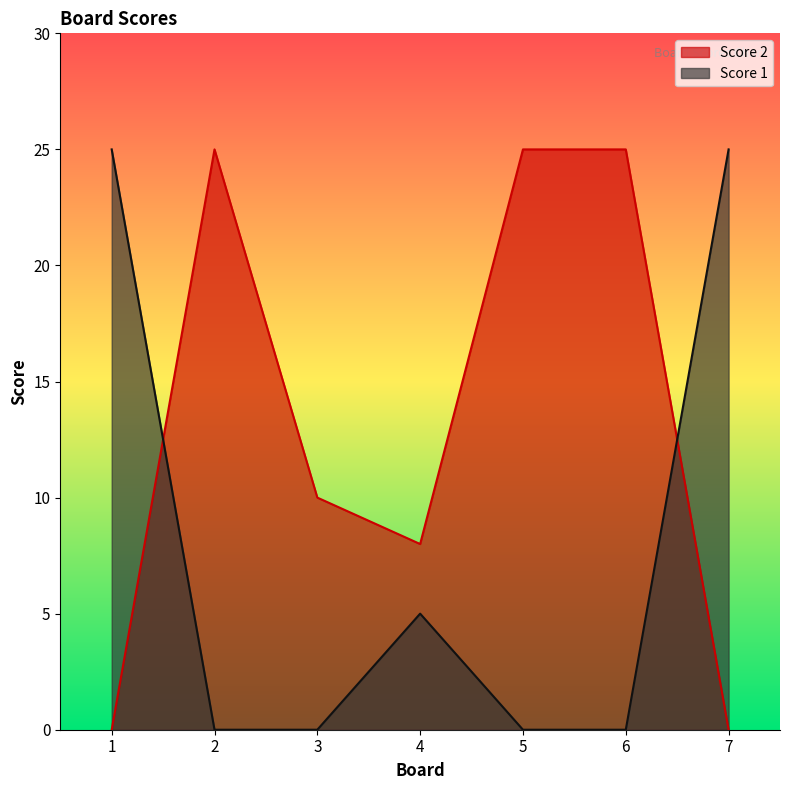

At which label does Score 2 first exceed 10?

2